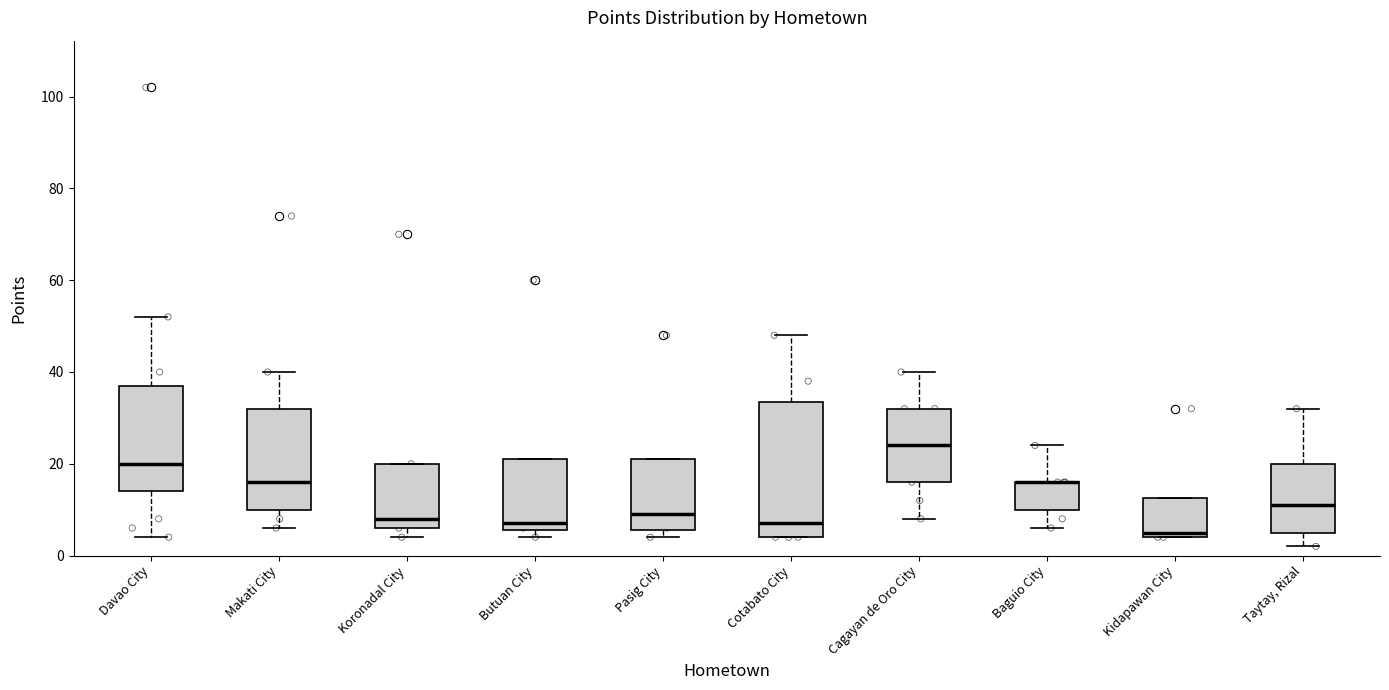

Reading left to right, read every box against the y-axis: the position of its median line, the range the box covers, and the ends of its whiskers. The values are not printed on the chart, so give them approximately, as read against the axis.

Davao City: median 20, box 14 to 38, whiskers 4 to 52
Makati City: median 16, box 10 to 32, whiskers 6 to 40
Koronadal City: median 8, box 6 to 20, whiskers 4 to 20
Butuan City: median 8, box 6 to 22, whiskers 4 to 22
Pasig City: median 10, box 6 to 22, whiskers 4 to 22
Cotabato City: median 8, box 4 to 34, whiskers 4 to 48
Cagayan de Oro City: median 24, box 16 to 32, whiskers 8 to 40
Baguio City: median 16 (drawn on the box's upper edge), box 10 to 16, whiskers 6 to 24
Kidapawan City: median 6, box 4 to 12, whiskers 4 to 12
Taytay, Rizal: median 12, box 6 to 20, whiskers 2 to 32